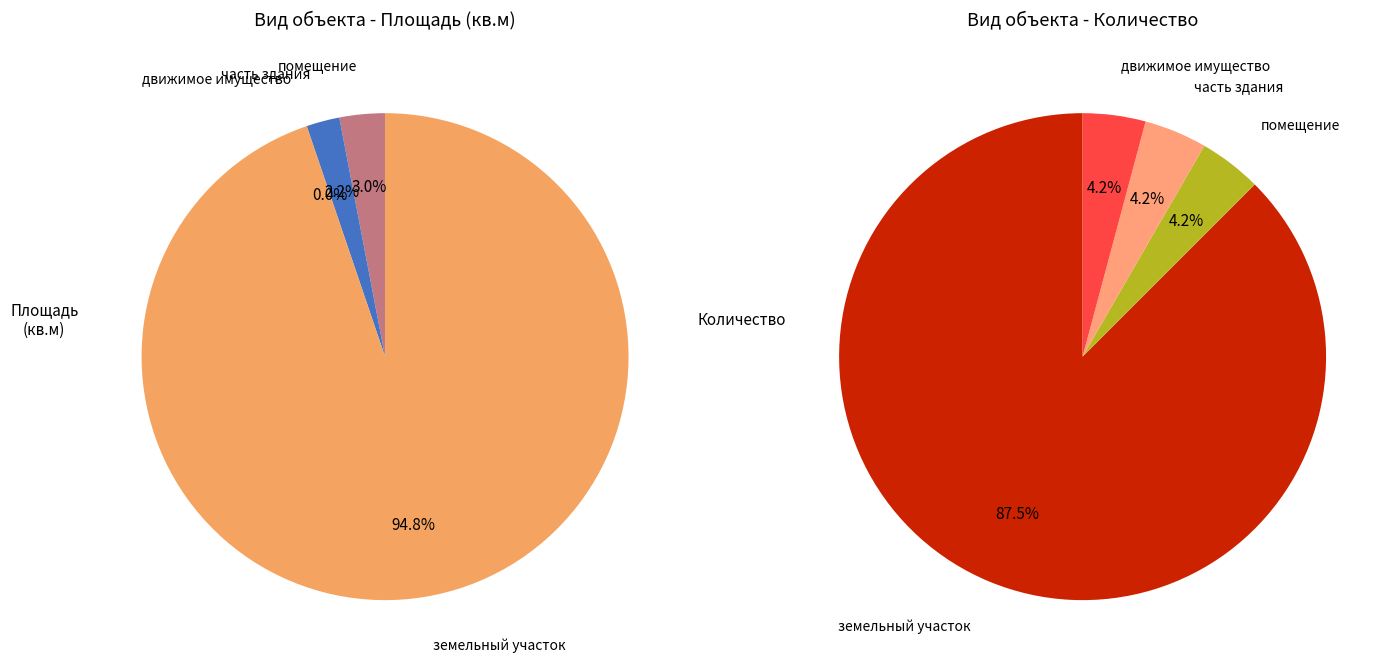

What is the change in value from помещение to земельный участок?

+2541.1